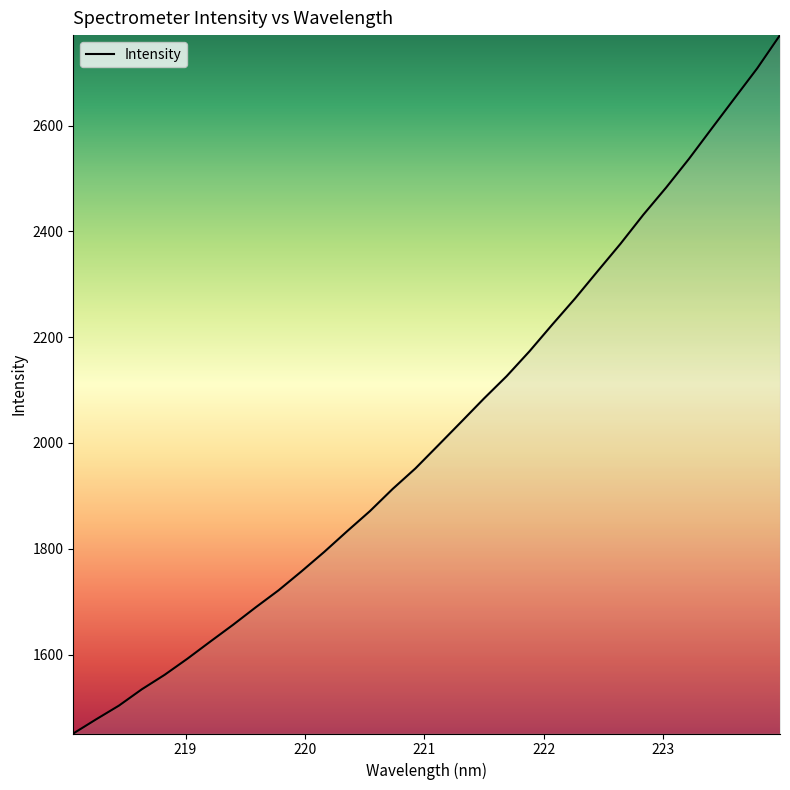

What is the maximum value shown in the chart?

2771.1